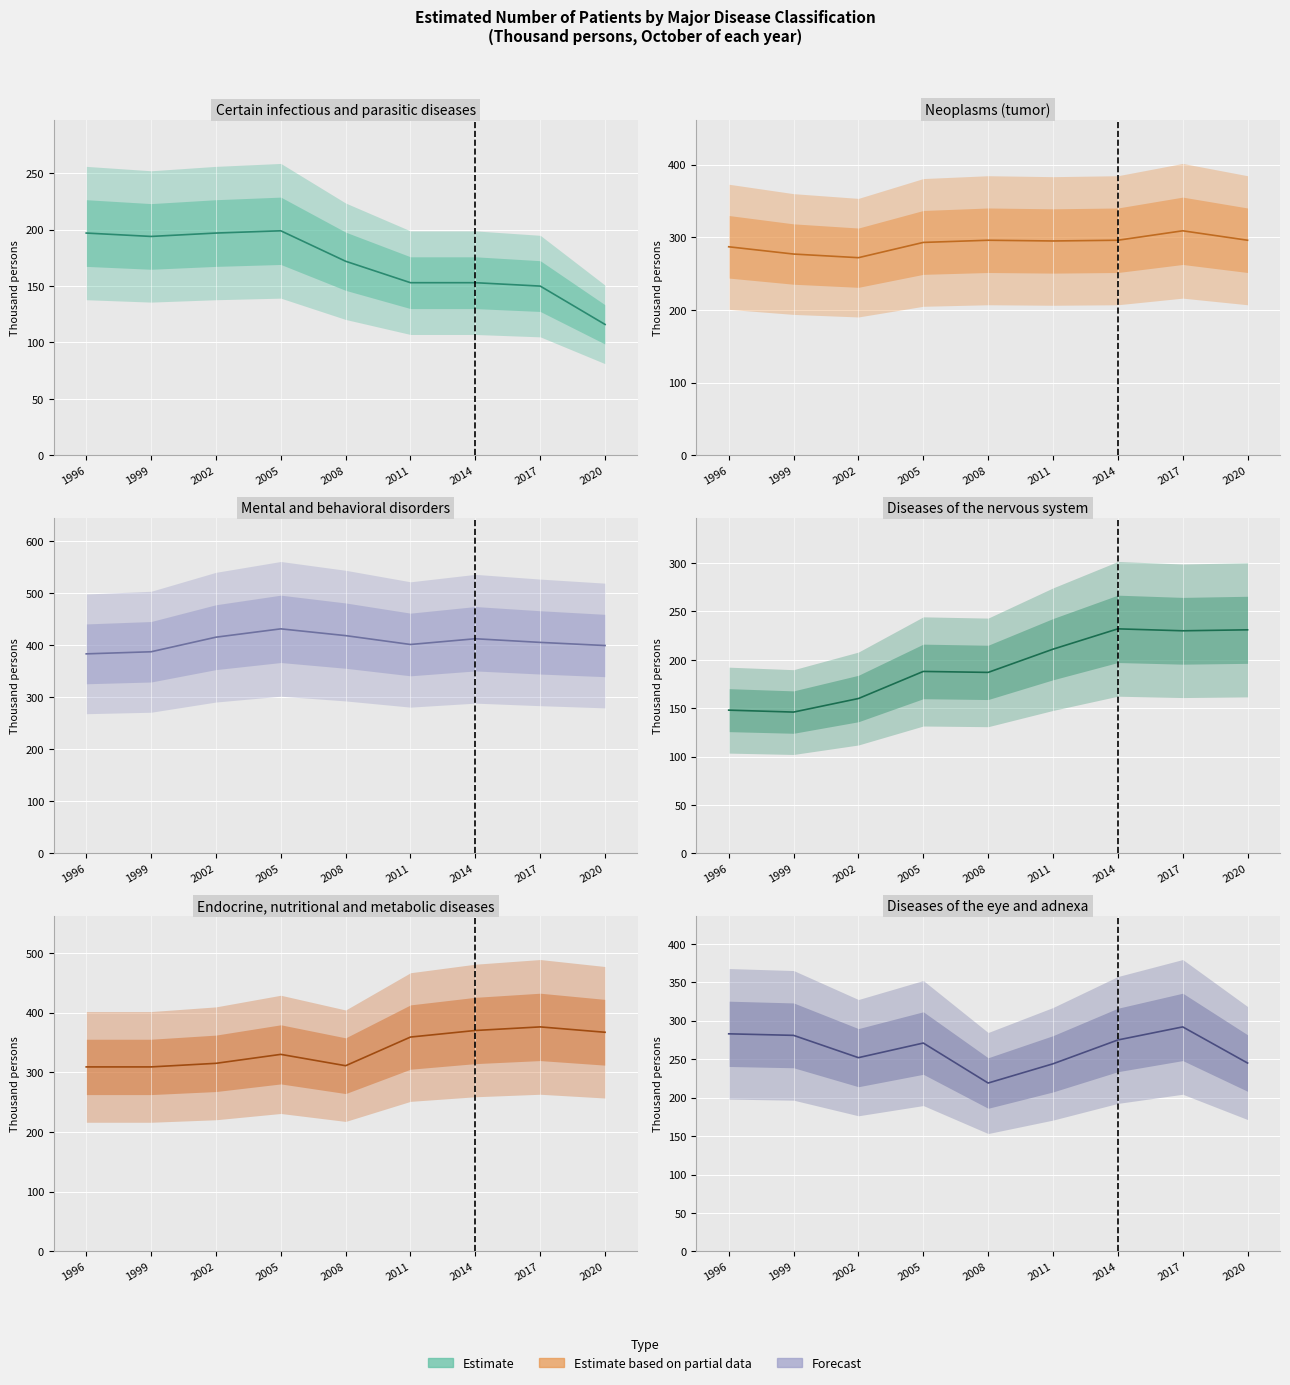

What is the total value across all series at 2014?

1738